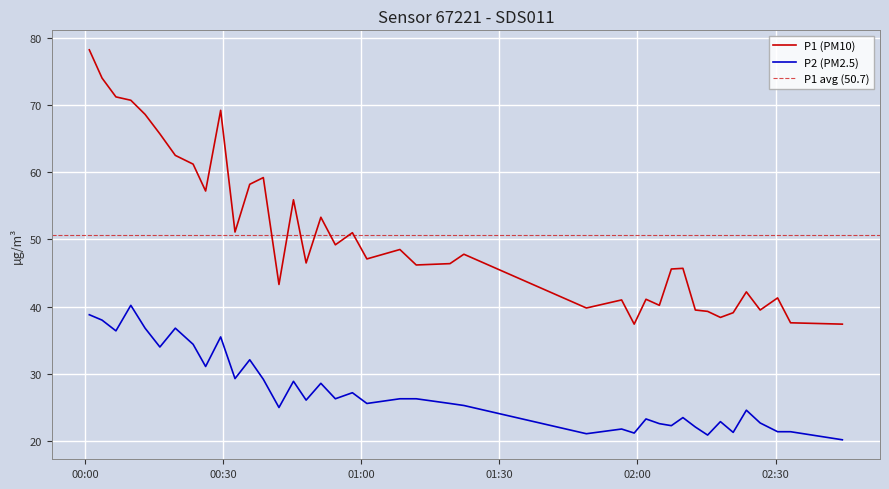

What is the sum of all P2 values?

1097.1